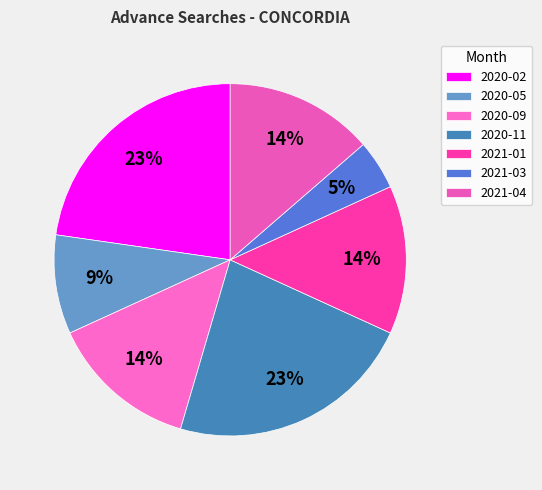

To the nearest percent, what is the difference between the largest and smallest slice percentages?

18%